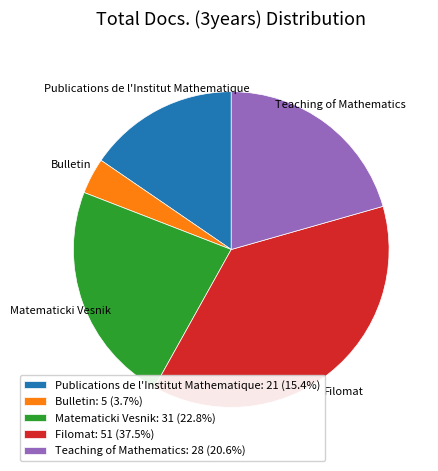

Is Teaching of Mathematics: 28 (20.6%) the majority of the pie?

No